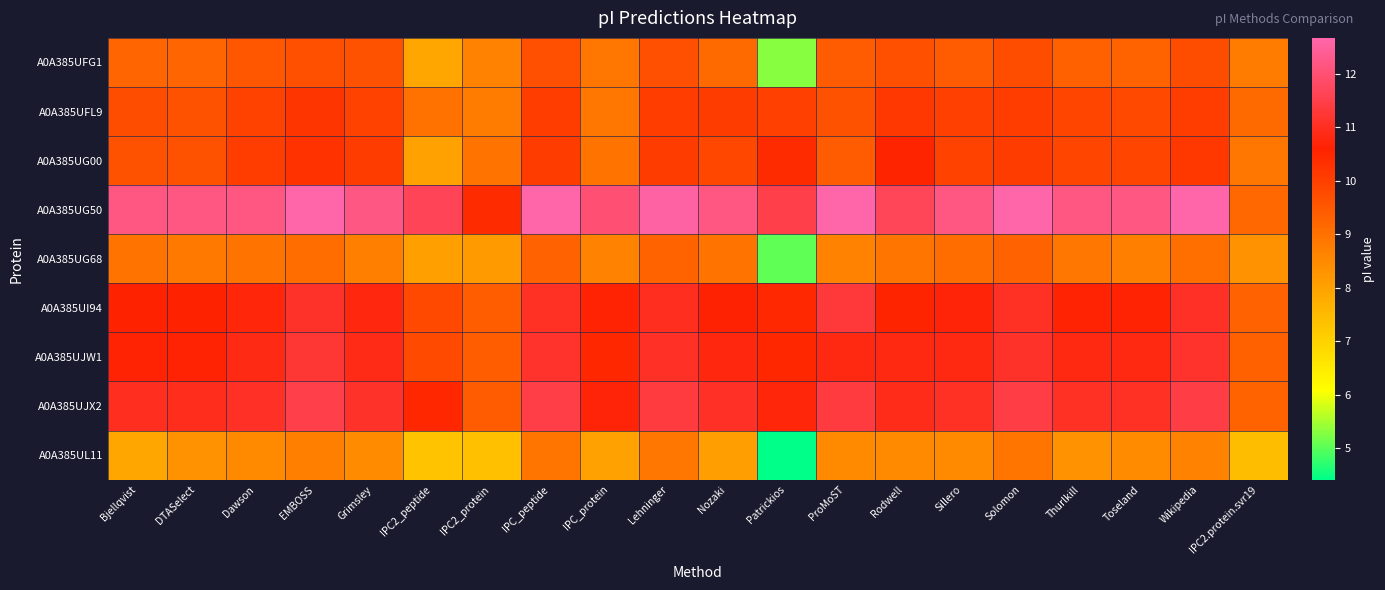

What is the minimum value shown in the chart?

4.4